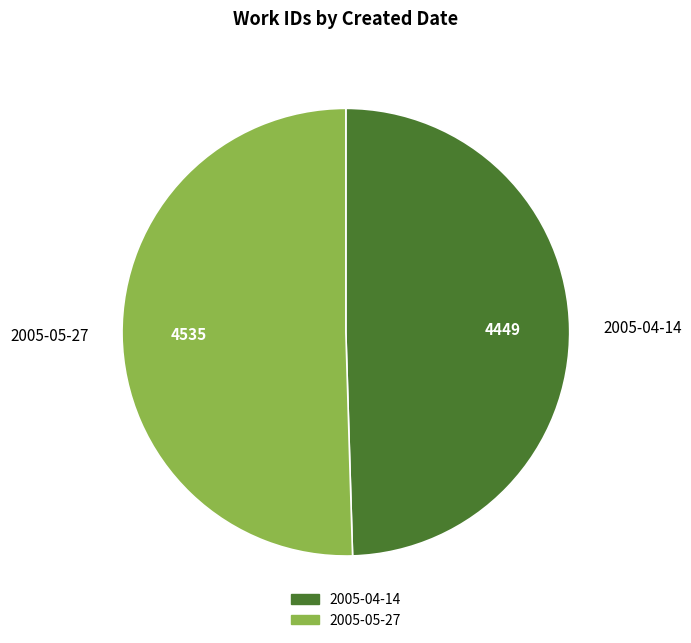

How many segments does this pie chart have?

2